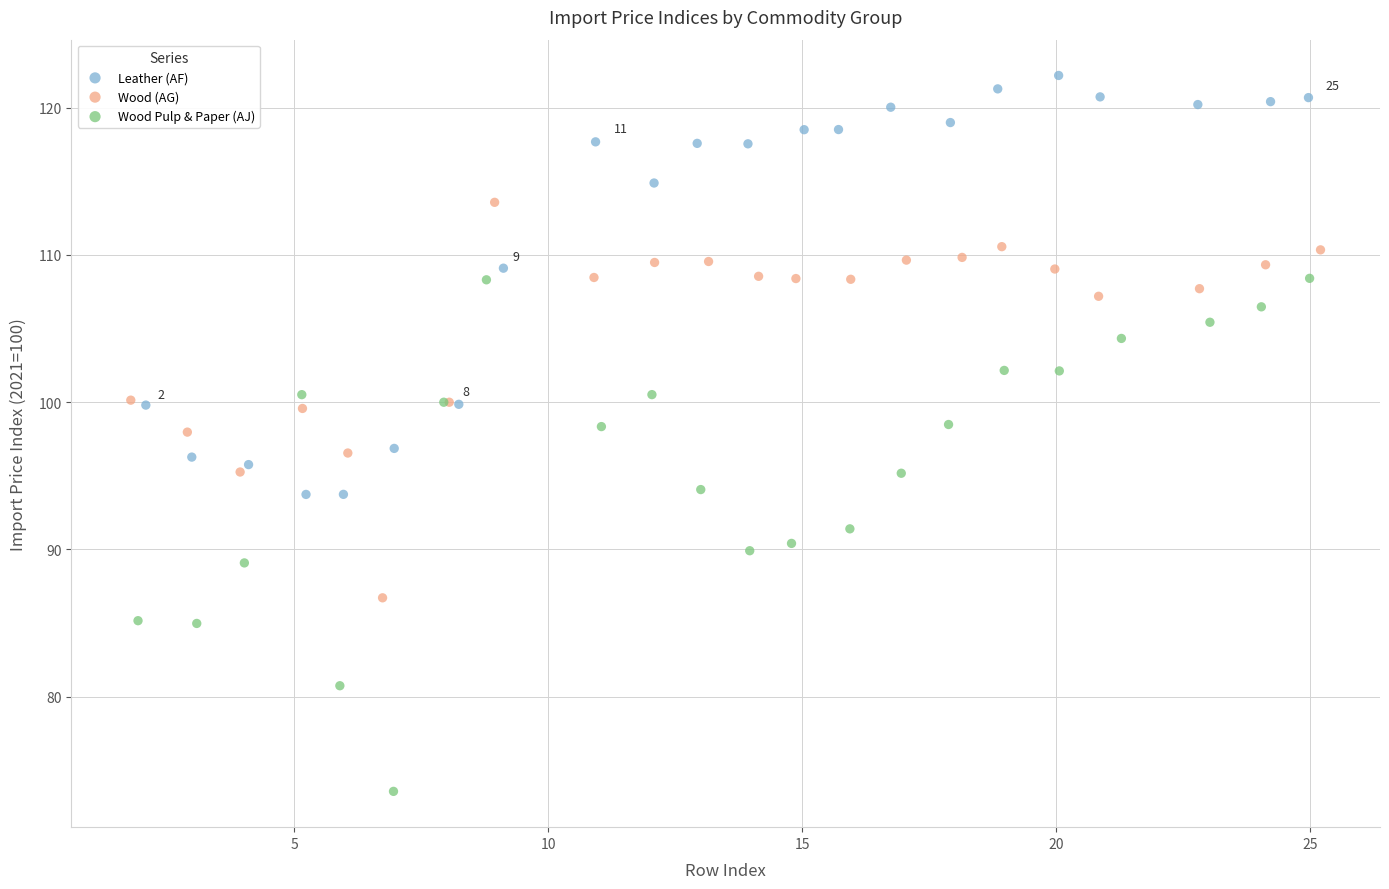

Which series reaches the maximum Y coordinate?

Leather (AF)